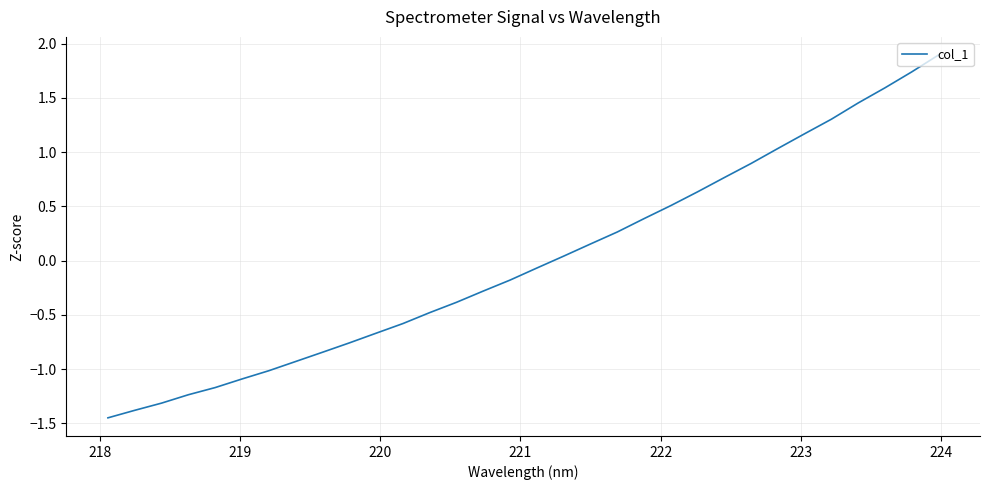

What is the greatest value displayed?

1.9